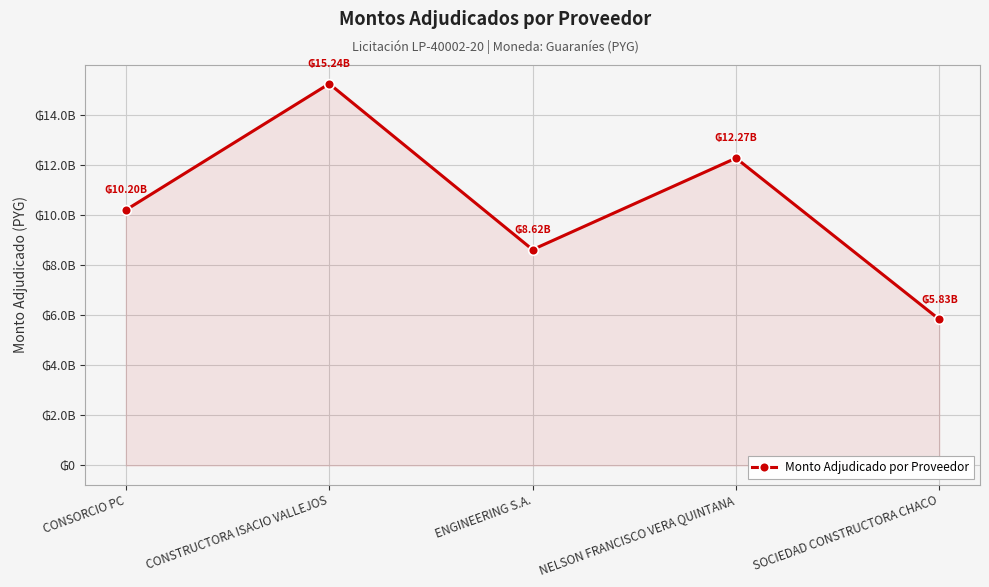

Is this an area chart (filled region under the line)?

Yes